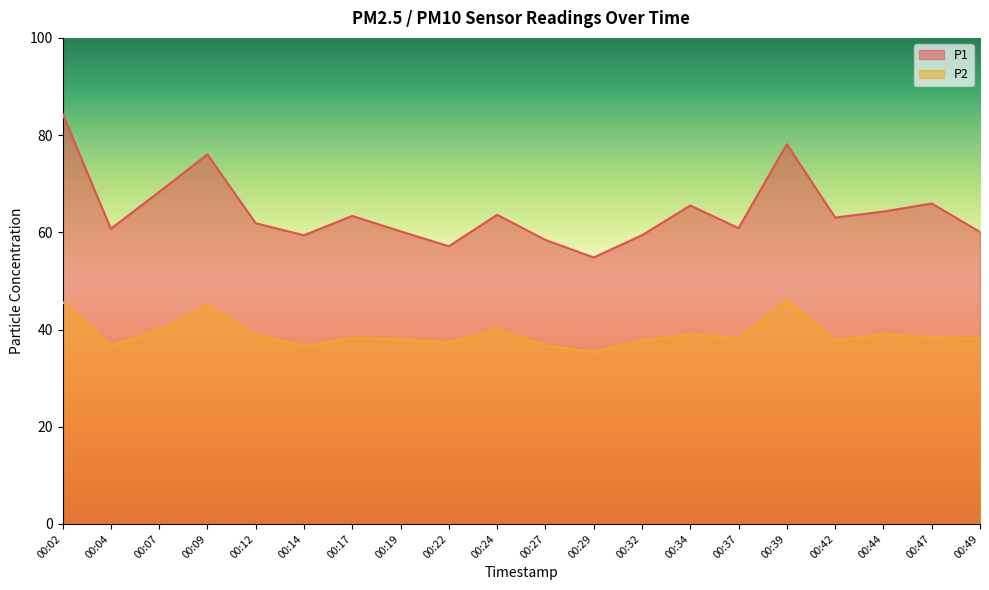

Where is the first local maximum for P1?

00:09